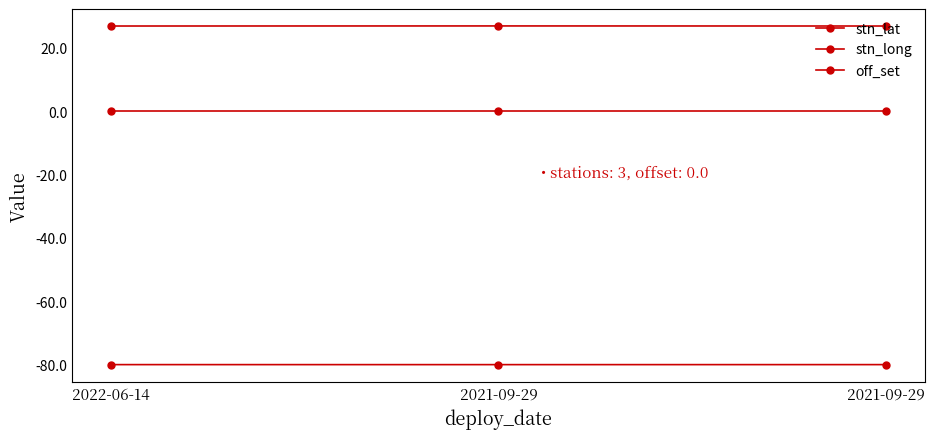

Reading left to right, list all the values displayed in this chart.

stn_lat: 2022-06-14=26.9	2021-09-29=27.0	2021-09-29=26.9
stn_long: 2022-06-14=-80.1	2021-09-29=-80.1	2021-09-29=-80.1
off_set: 2022-06-14=0.0	2021-09-29=0.0	2021-09-29=0.0